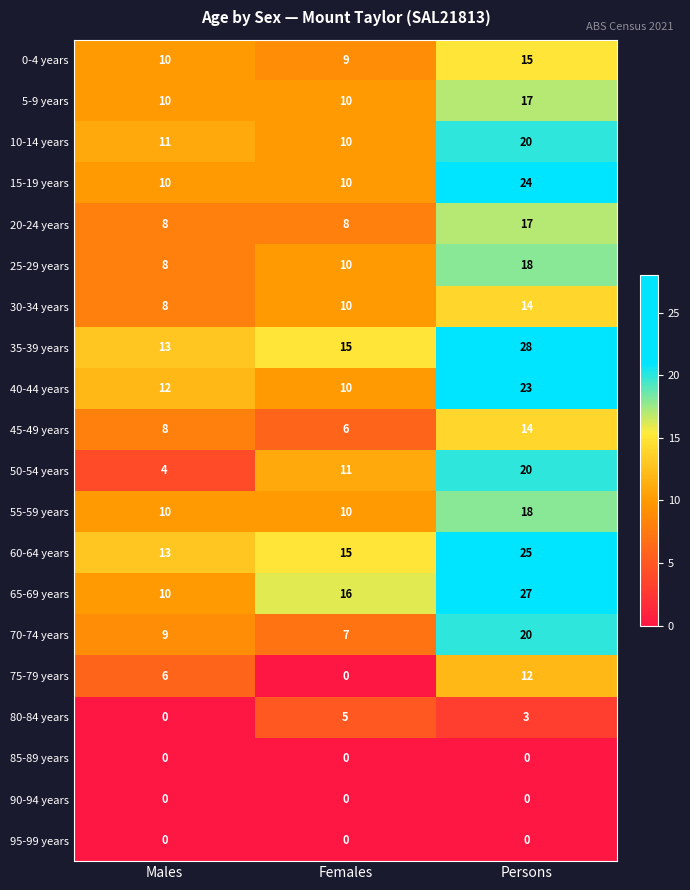

Which series has the largest range (max minus min)?

65-69 years